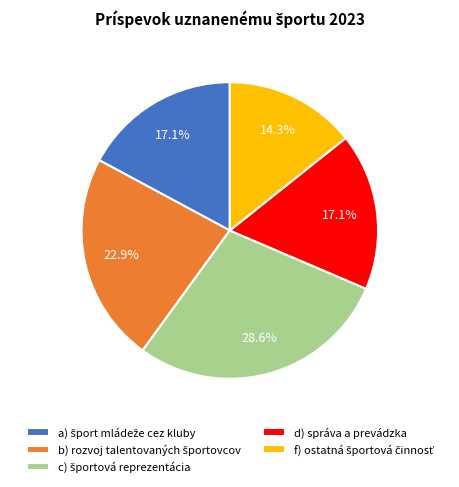

How many segments does this pie chart have?

5